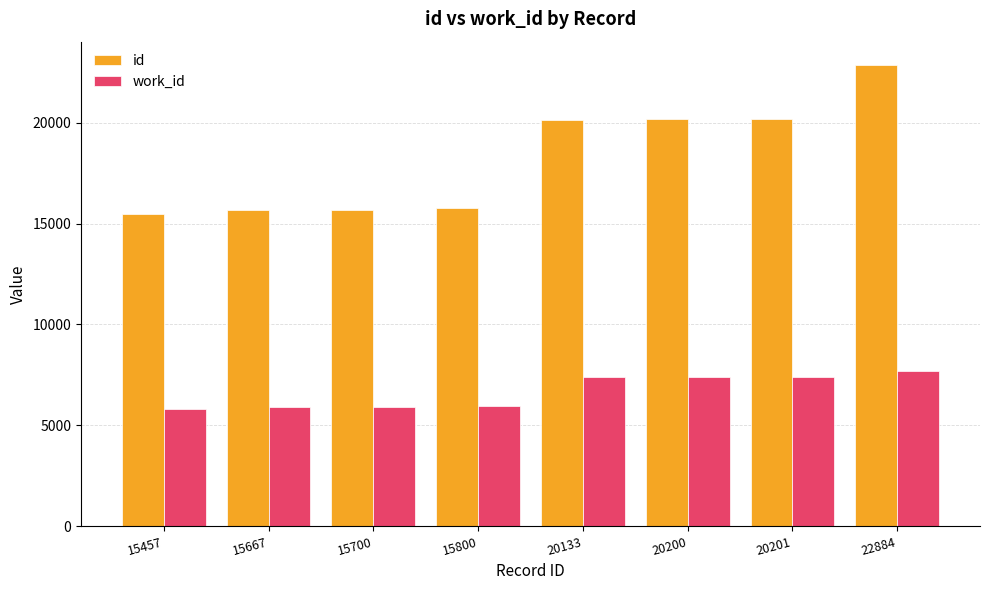

Rank the series at 20133 from highest to lowest value.

id, work_id